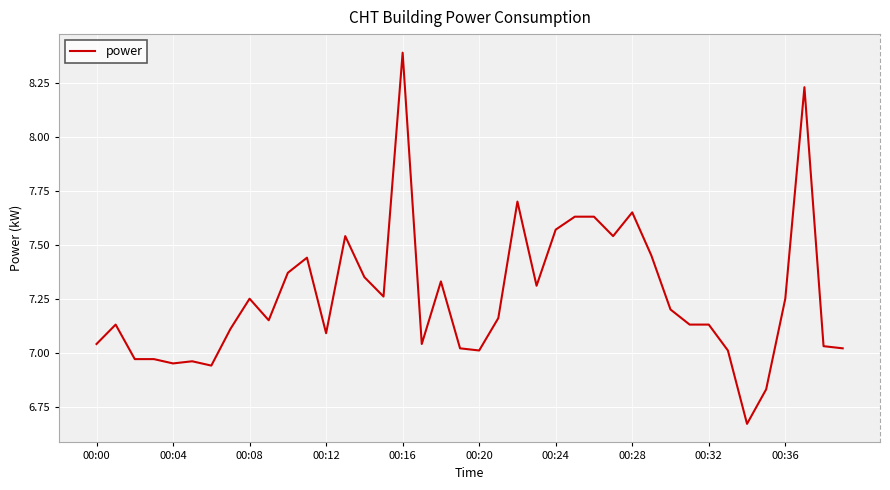

What is the difference between the maximum and minimum values?

1.7